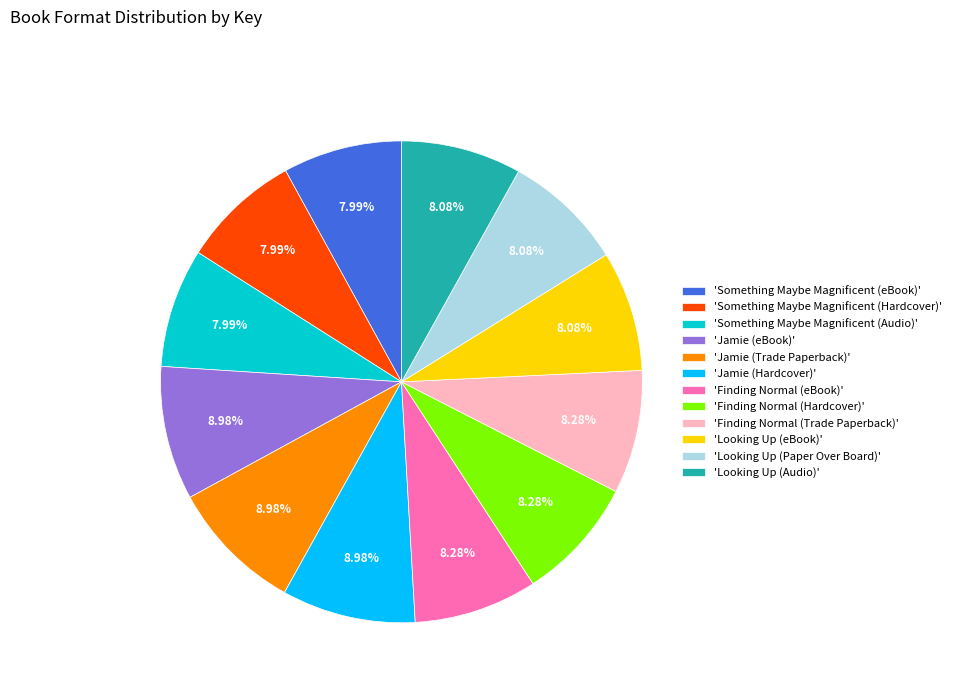

Does 'Looking Up (Audio)' represent more than half of the total?

No